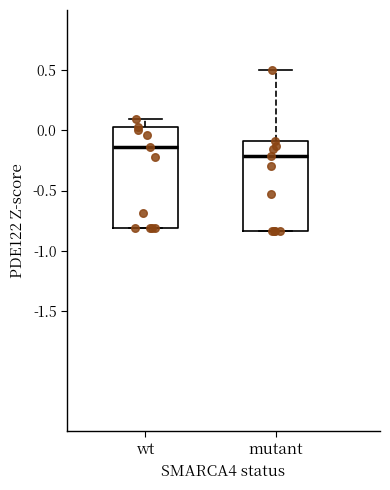

Reading left to right, transcribe this box plot: for each box, give where its median line is, the range the box spans, and where its two whiskers end, as read against the y-axis. The values are not printed on the chart, so give them approximately, as read against the axis.

wt: median -0.15, box -0.80 to 0.05, whiskers -0.80 to 0.10
mutant: median -0.20, box -0.85 to -0.10, whiskers -0.85 to 0.50